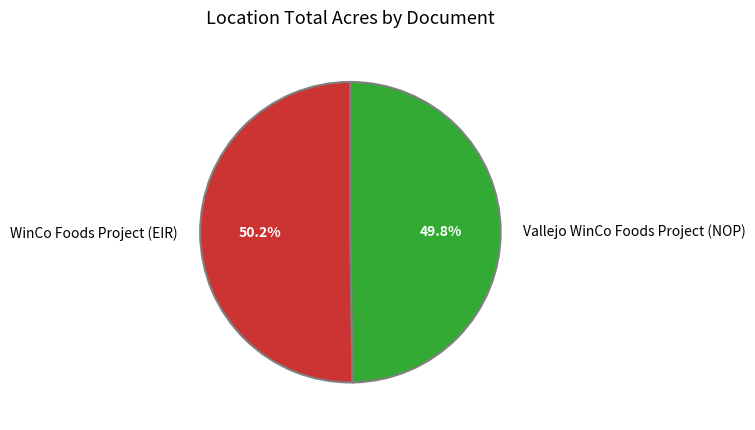

How many segments does this pie chart have?

2